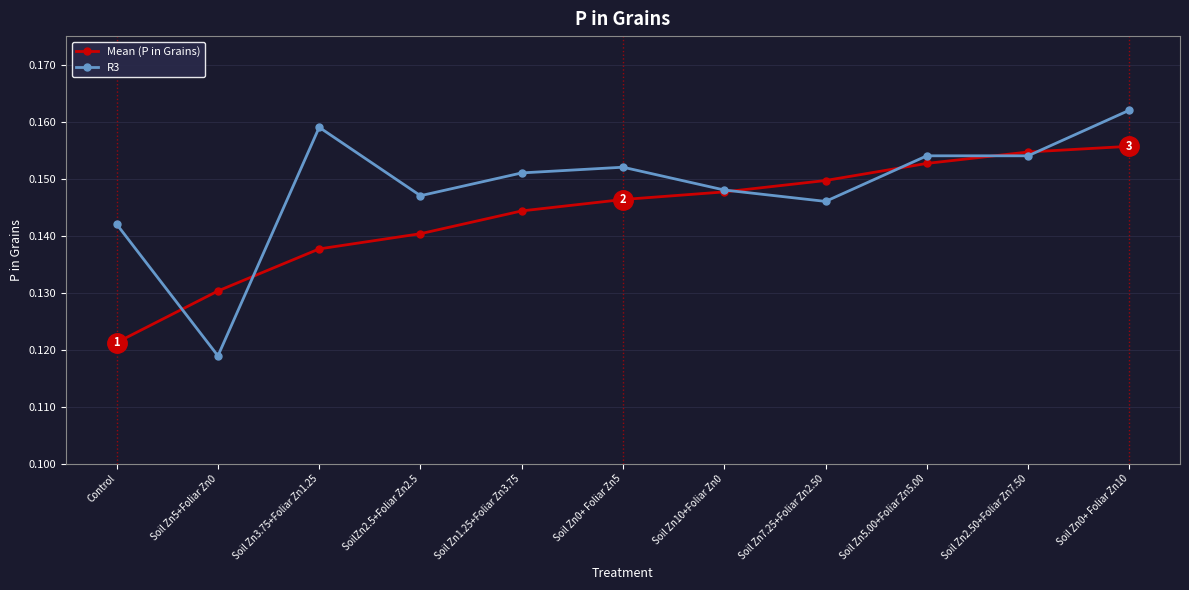

What is the sum of the Mean (P in Grains) values at Soil Zn7.25+Foliar Zn2.50 and Soil Zn3.75+Foliar Zn1.25?

0.3